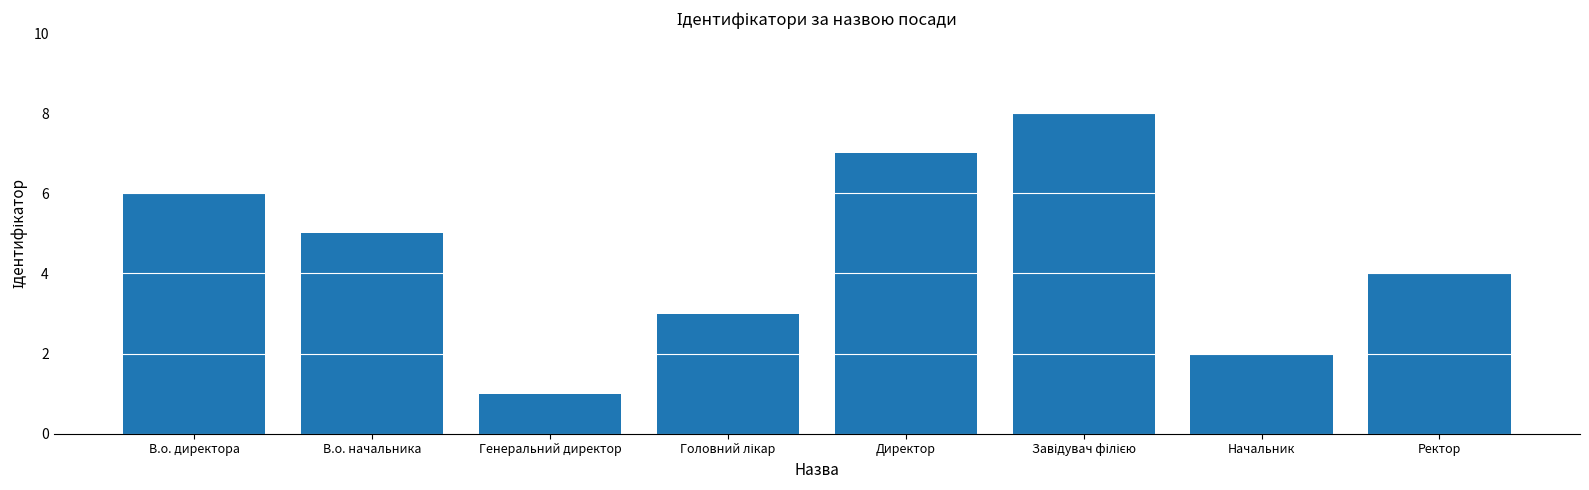

How many data points does each series have?

8